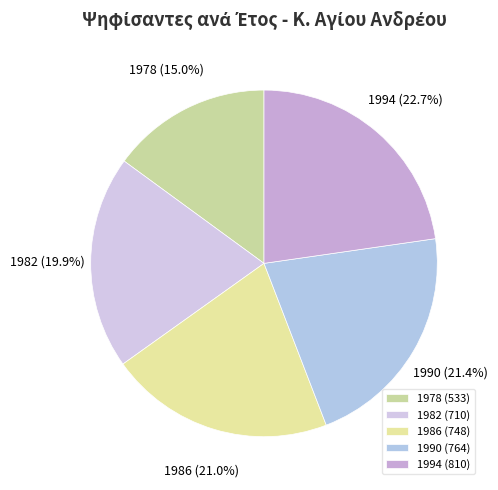

What is the smallest slice in the pie chart?

1978